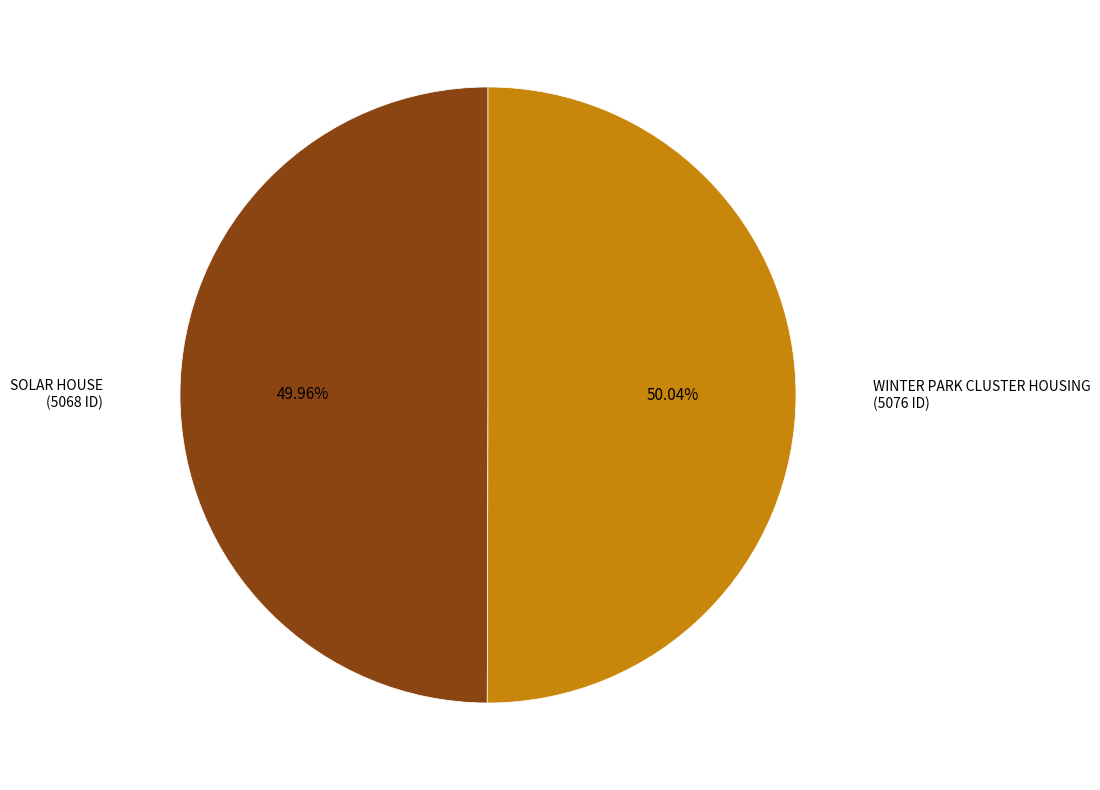

Count the number of slices in the pie.

2